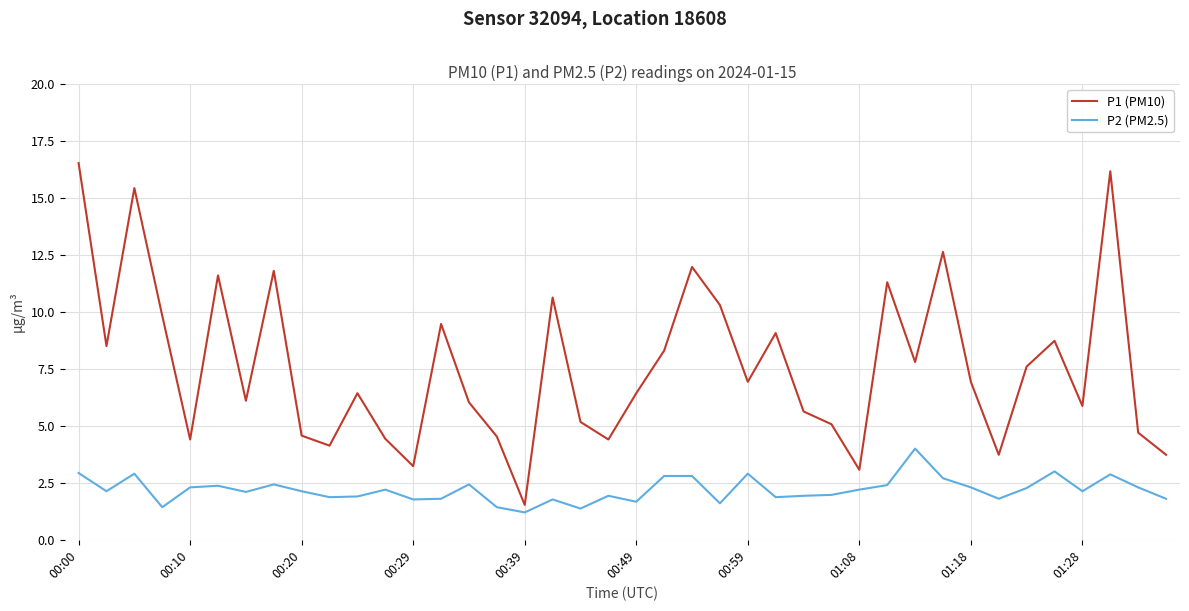

Which series has the largest total across all categories?

P1 (PM10)